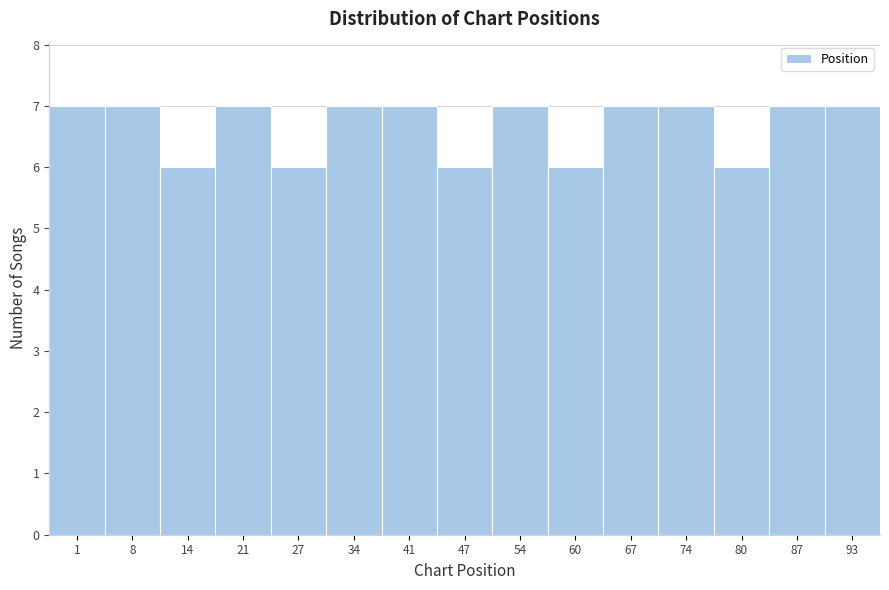

Reading left to right, list all the values displayed in this chart.

7	7	6	7	6	7	7	6	7	6	7	7	6	7	7